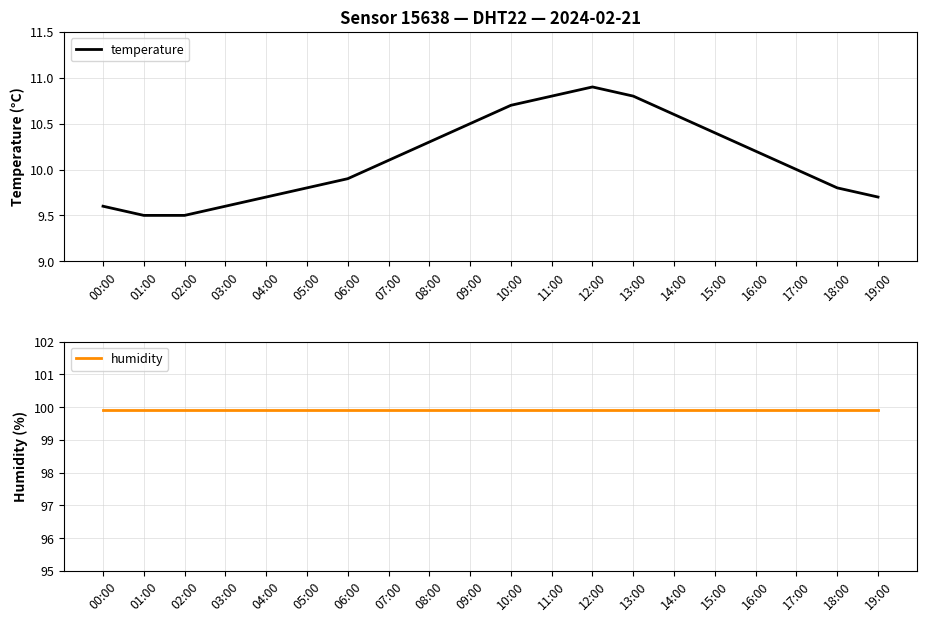

What is the total value across all series at 02:00?

109.4